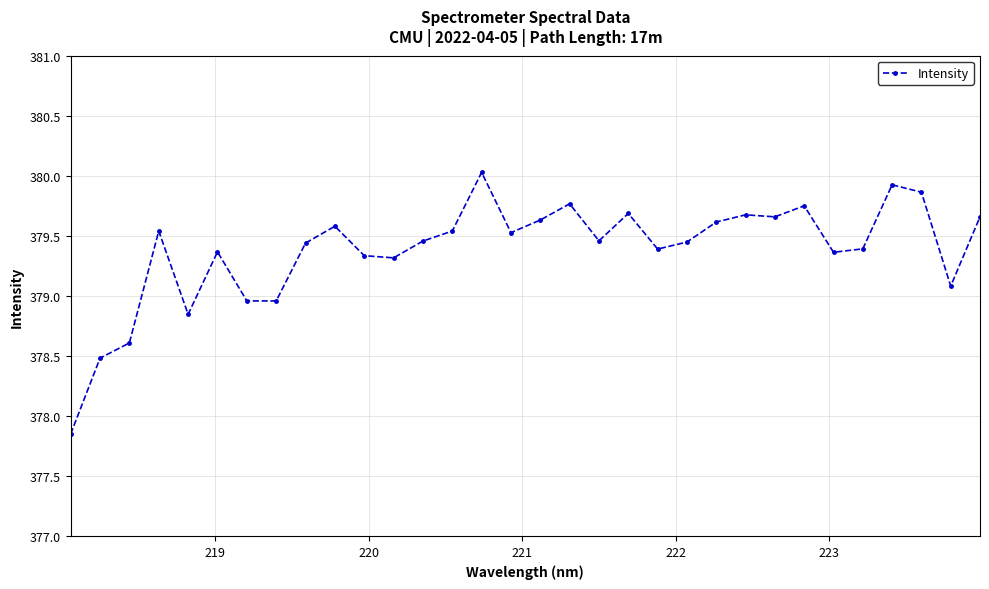

What is the difference between the maximum and minimum values?

2.2